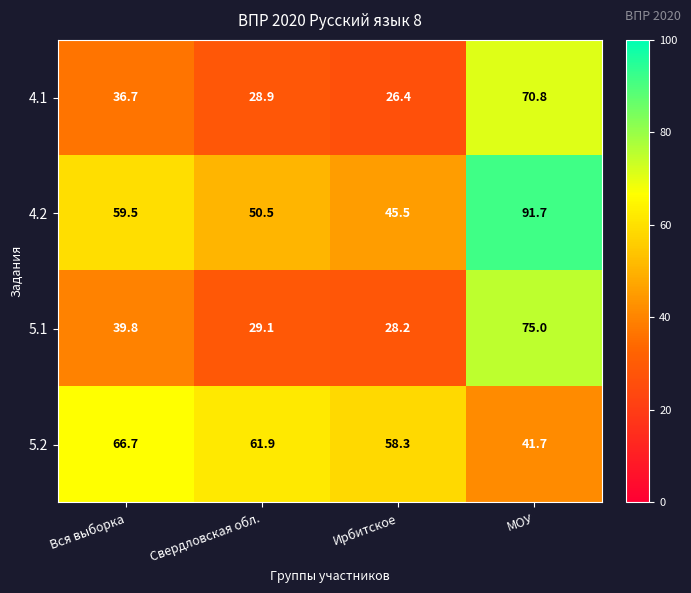

What is the difference between the highest and lowest values at МОУ?

50.0